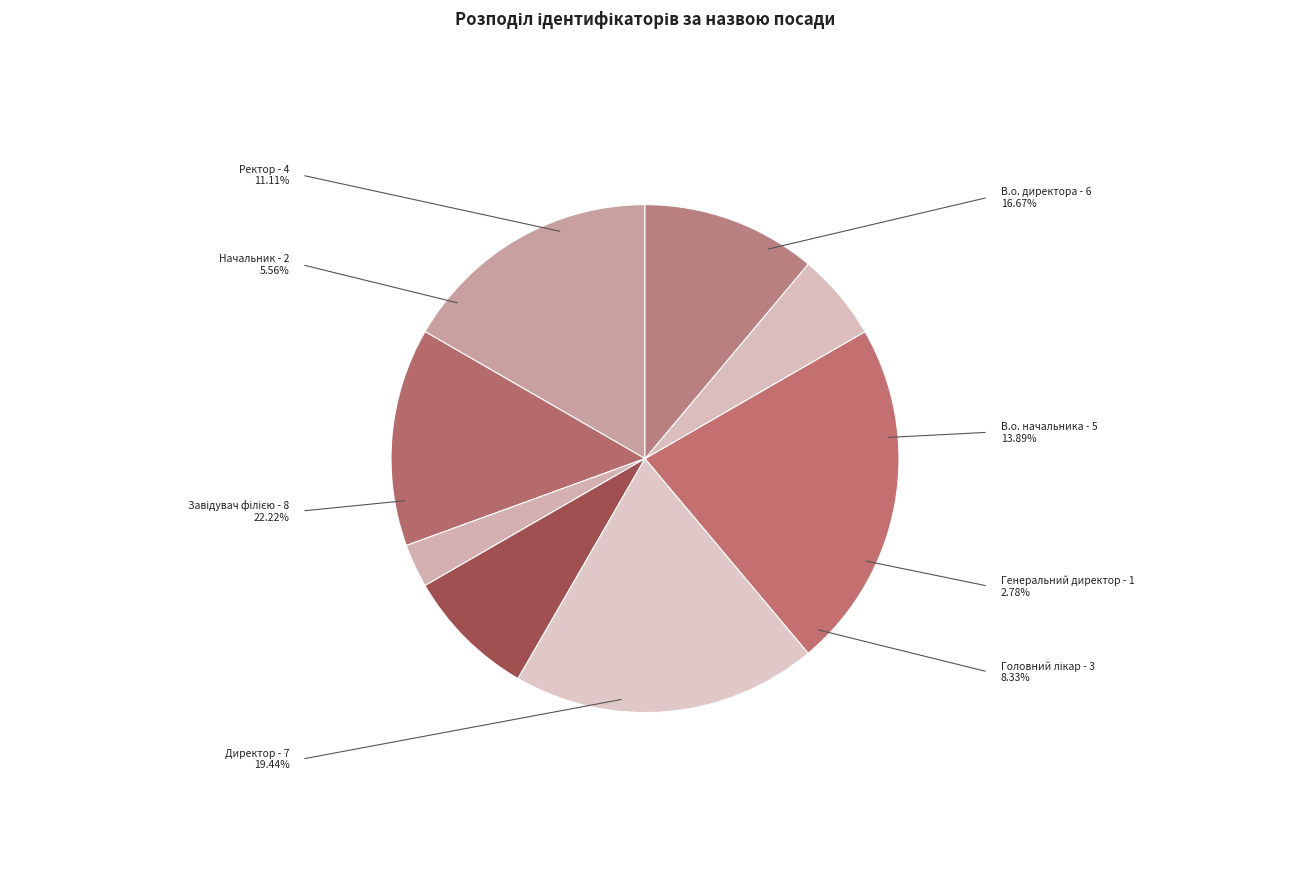

What is the smallest slice in the pie chart?

Генеральний директор